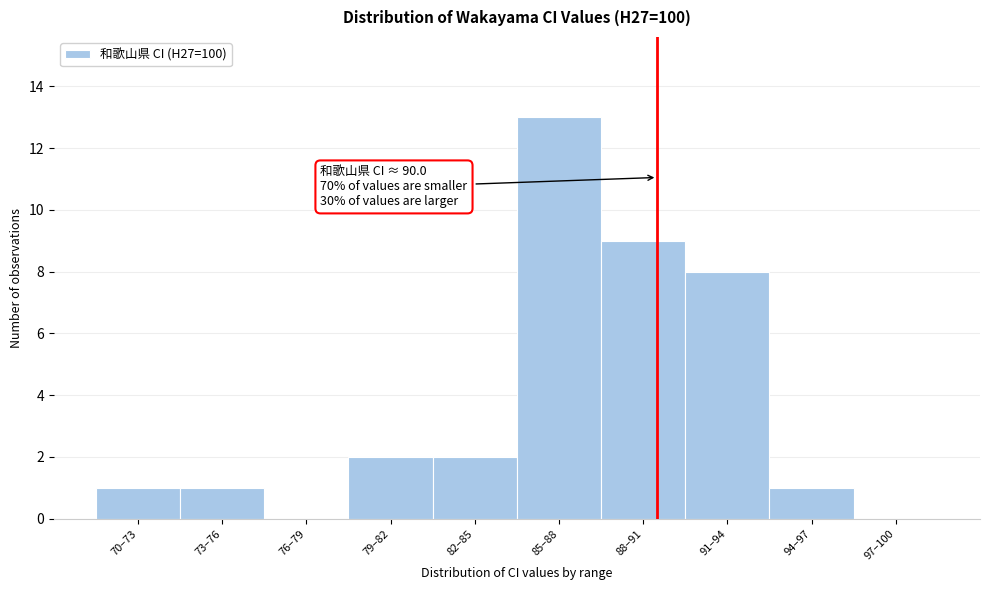

Reading left to right, list all the values displayed in this chart.

70–73=1	73–76=1	76–79=0	79–82=2	82–85=2	85–88=13	88–91=9	91–94=8	94–97=1	97–100=0